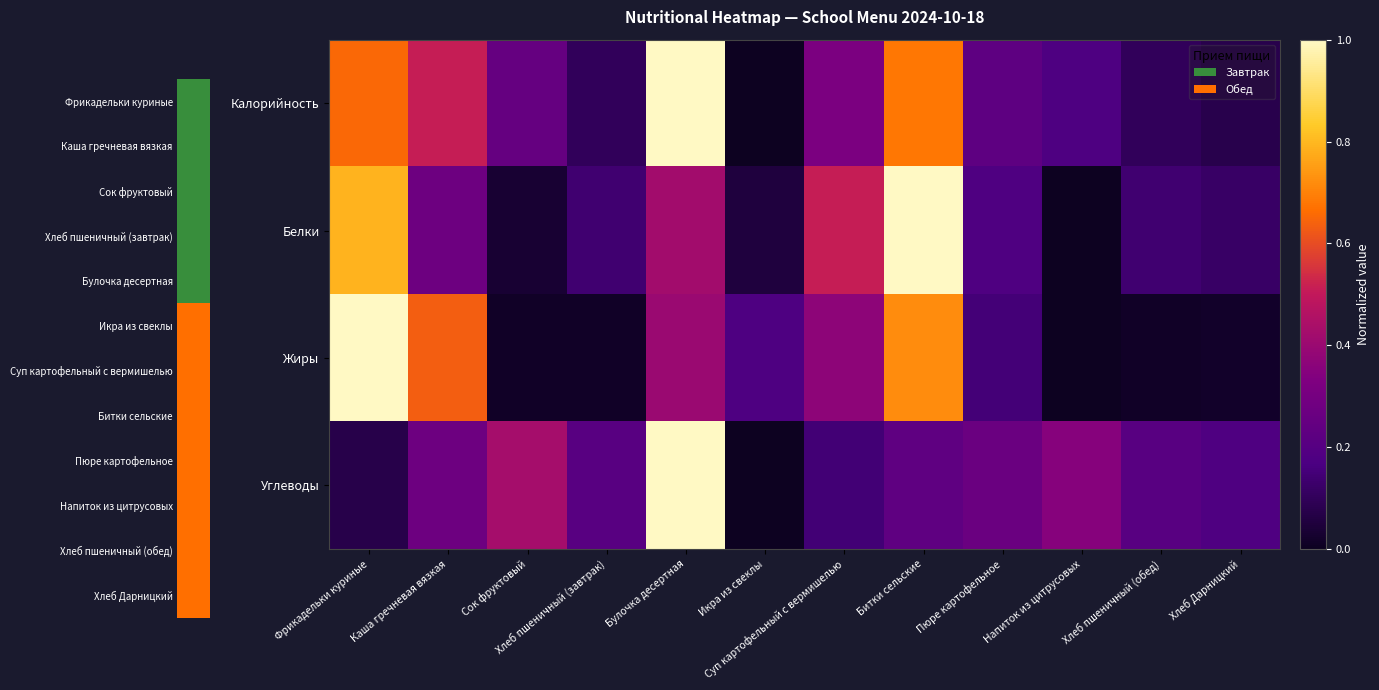

Reading right to left, transcribe all the data shown in this chart.

Калорийность: Хлеб Дарницкий=0.1	Хлеб пшеничный (обед)=0.1	Напиток из цитрусовых=0.2	Пюре картофельное=0.2	Битки сельские=0.7	Суп картофельный с вермишелью=0.3	Икра из свеклы=0.0	Булочка десертная=1.0	Хлеб пшеничный (завтрак)=0.1	Сок фруктовый=0.3	Каша гречневая вязкая=0.5	Фрикадельки куриные=0.7
Белки: Хлеб Дарницкий=0.1	Хлеб пшеничный (обед)=0.1	Напиток из цитрусовых=0.0	Пюре картофельное=0.2	Битки сельские=1.0	Суп картофельный с вермишелью=0.5	Икра из свеклы=0.1	Булочка десертная=0.4	Хлеб пшеничный (завтрак)=0.1	Сок фруктовый=0.0	Каша гречневая вязкая=0.3	Фрикадельки куриные=0.8
Жиры: Хлеб Дарницкий=0.0	Хлеб пшеничный (обед)=0.0	Напиток из цитрусовых=0.0	Пюре картофельное=0.1	Битки сельские=0.7	Суп картофельный с вермишелью=0.4	Икра из свеклы=0.2	Булочка десертная=0.4	Хлеб пшеничный (завтрак)=0.0	Сок фруктовый=0.0	Каша гречневая вязкая=0.6	Фрикадельки куриные=1.0
Углеводы: Хлеб Дарницкий=0.2	Хлеб пшеничный (обед)=0.2	Напиток из цитрусовых=0.4	Пюре картофельное=0.3	Битки сельские=0.2	Суп картофельный с вермишелью=0.1	Икра из свеклы=0.0	Булочка десертная=1.0	Хлеб пшеничный (завтрак)=0.2	Сок фруктовый=0.4	Каша гречневая вязкая=0.3	Фрикадельки куриные=0.1